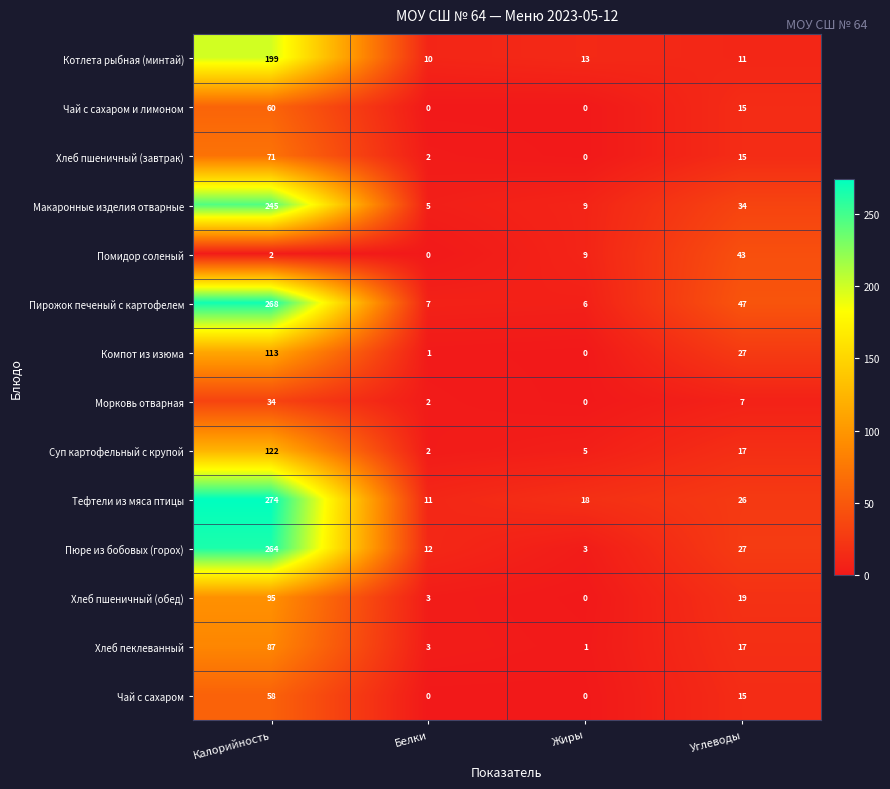

At which label is Суп картофельный с крупой closest to 62?

Углеводы